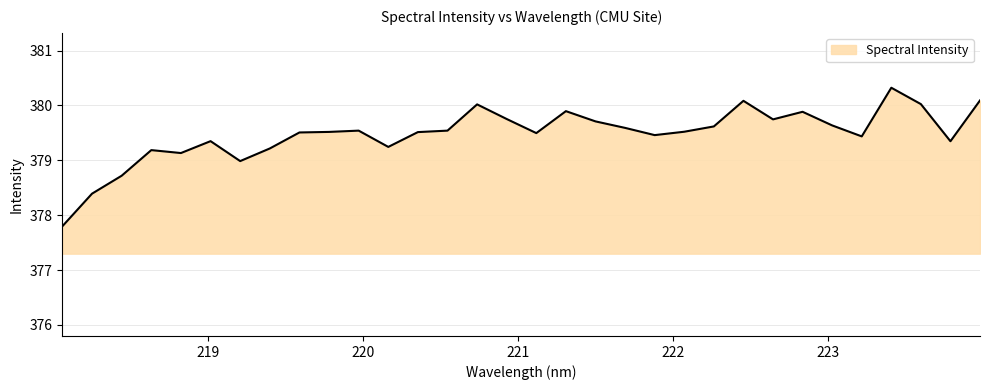

What is the greatest value displayed?

380.3